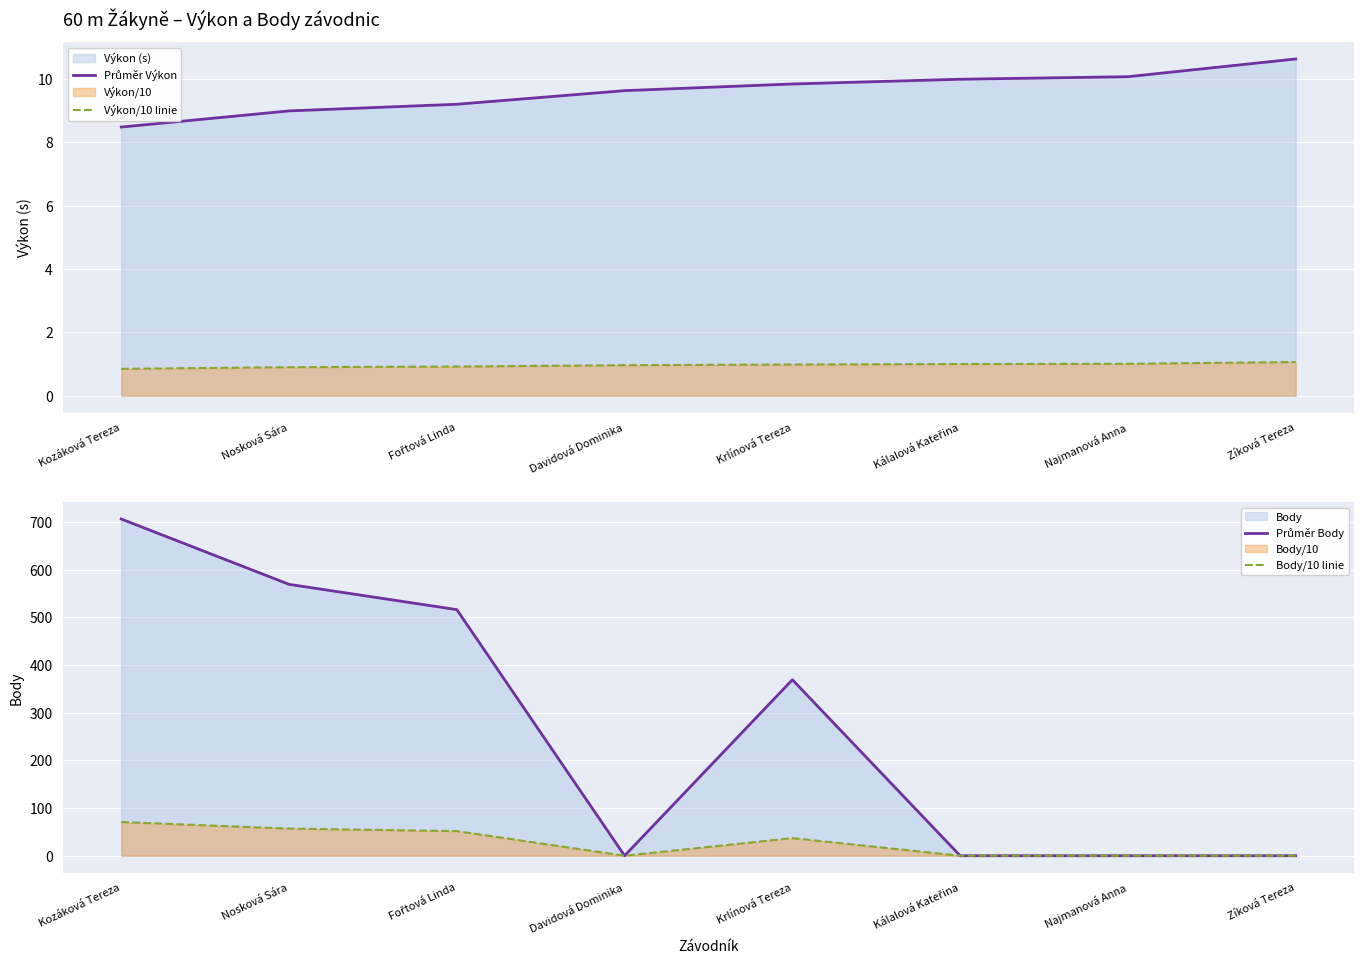

Which label corresponds to the smallest value in the chart?

Davidová Dominika